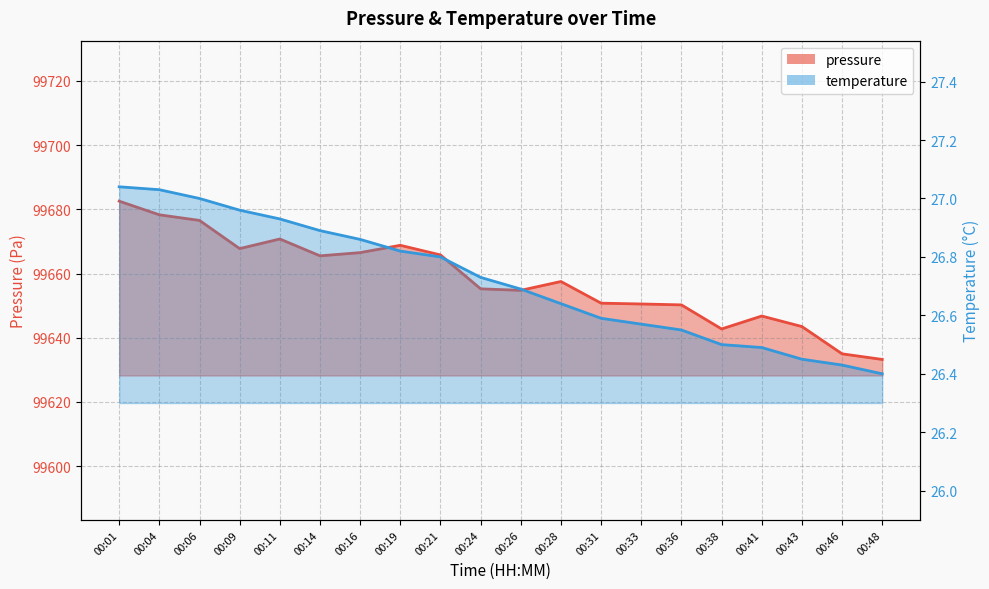

Does the chart have visible grid lines?

Yes